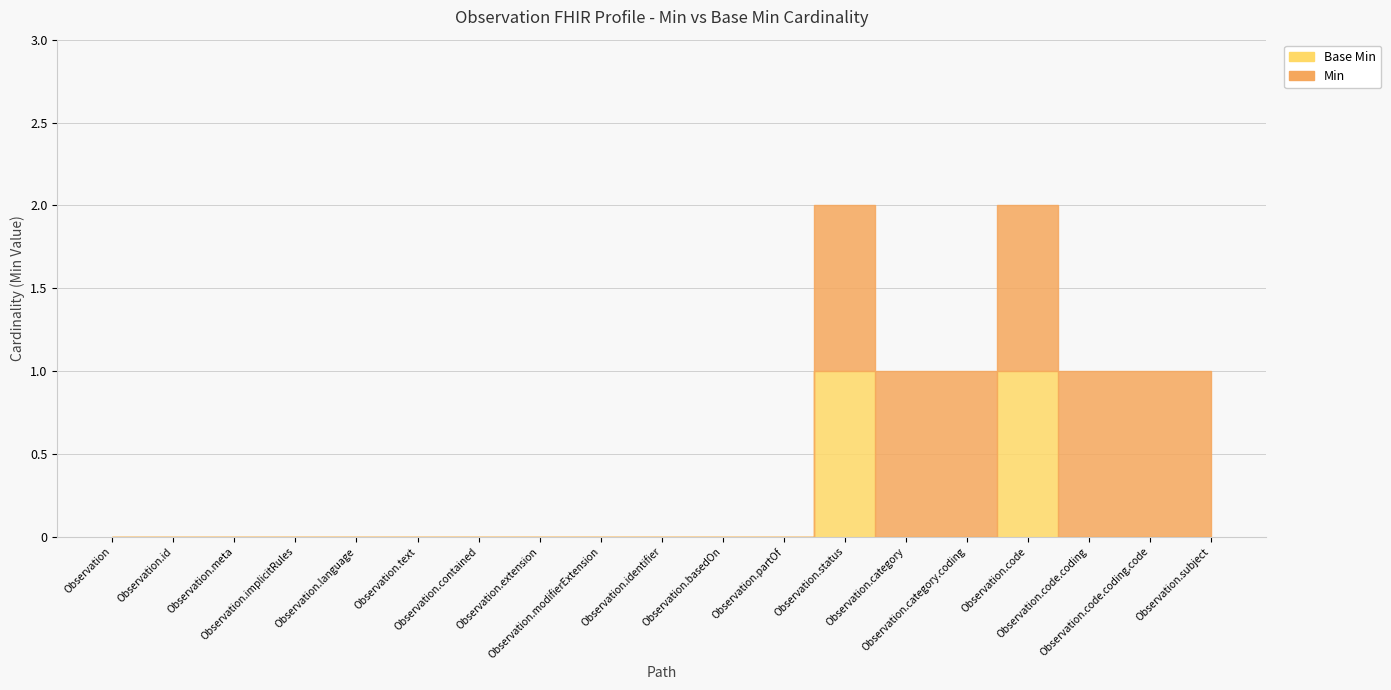

At which category is the sum across all series the highest?

Observation.status